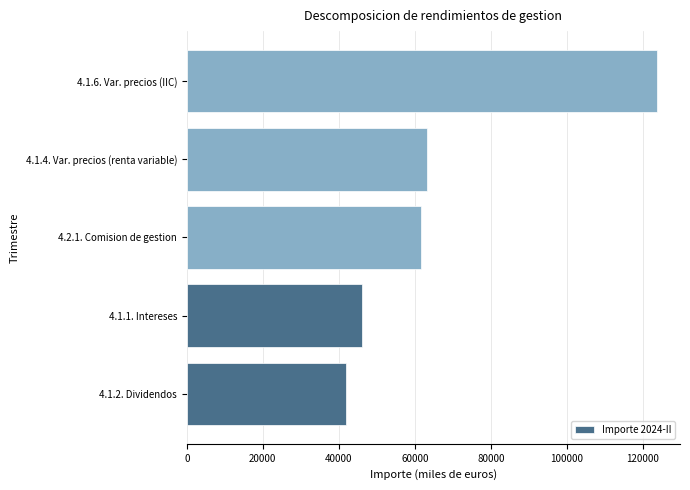

At which category does the chart reach its peak across all series?

4.1.6. Var. precios (IIC)